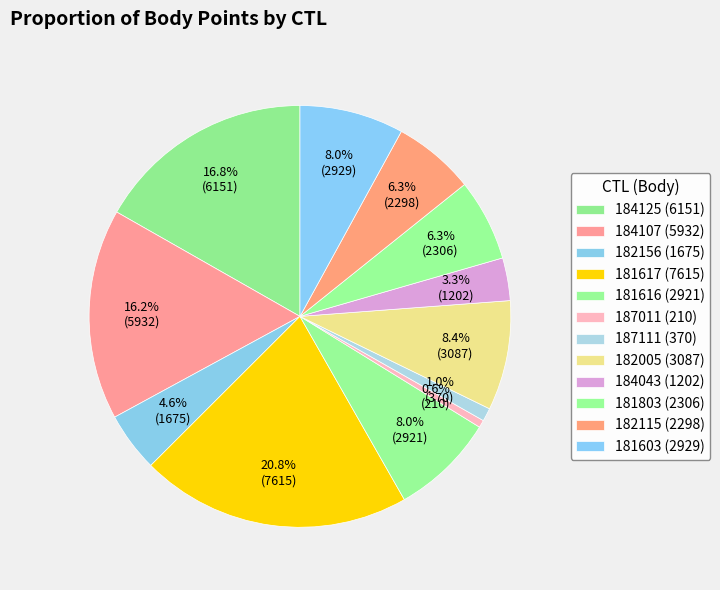

How many segments does this pie chart have?

12